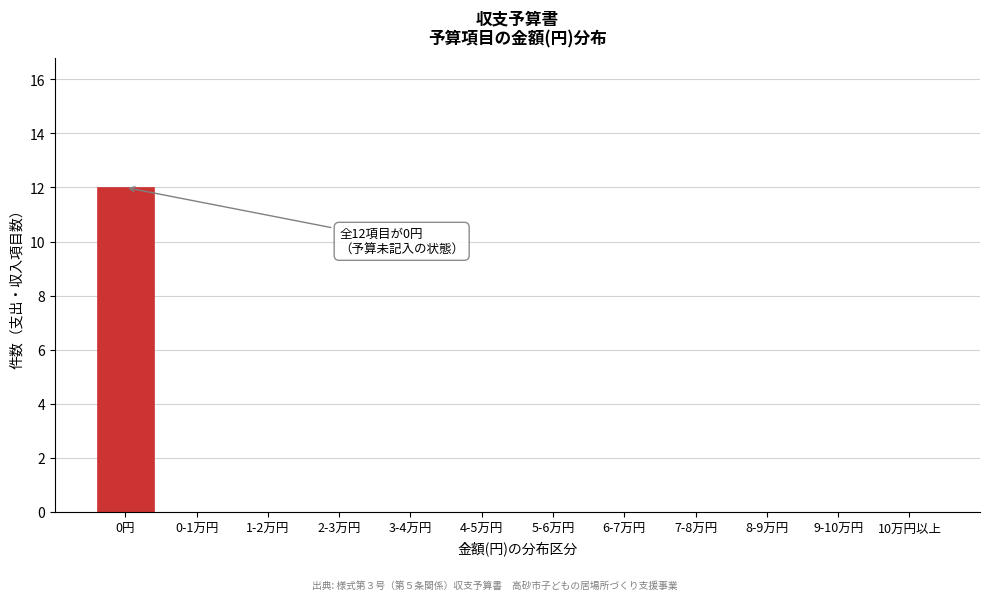

Reading right to left, what are all the values shown in this chart?

10万円以上=0	9-10万円=0	8-9万円=0	7-8万円=0	6-7万円=0	5-6万円=0	4-5万円=0	3-4万円=0	2-3万円=0	1-2万円=0	0-1万円=0	0円=12